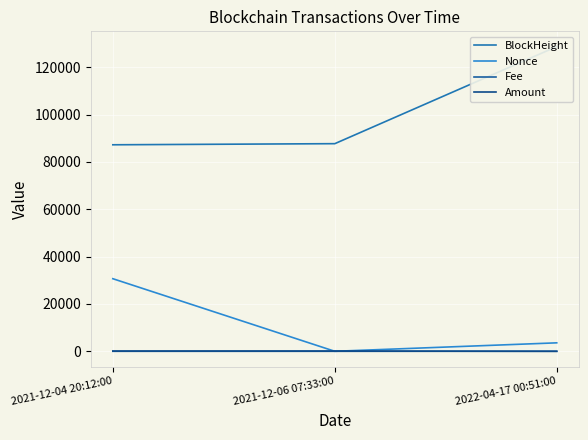

Reading left to right, what are all the values shown in this chart?

BlockHeight: 2021-12-04 20:12:00=87244.0	2021-12-06 07:33:00=87712.0	2022-04-17 00:51:00=128736.0
Nonce: 2021-12-04 20:12:00=30665.0	2021-12-06 07:33:00=0.0	2022-04-17 00:51:00=3573.0
Fee: 2021-12-04 20:12:00=0.1	2021-12-06 07:33:00=0.0	2022-04-17 00:51:00=0.0
Amount: 2021-12-04 20:12:00=108.3	2021-12-06 07:33:00=107.3	2022-04-17 00:51:00=0.0